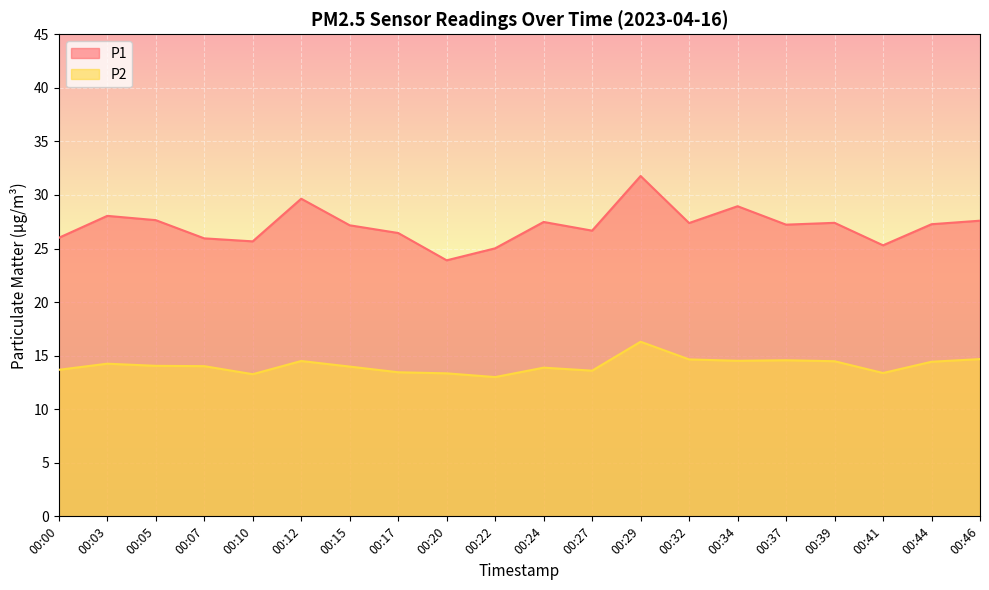

What is the value of the P2 point at the 1st from the left?

13.7